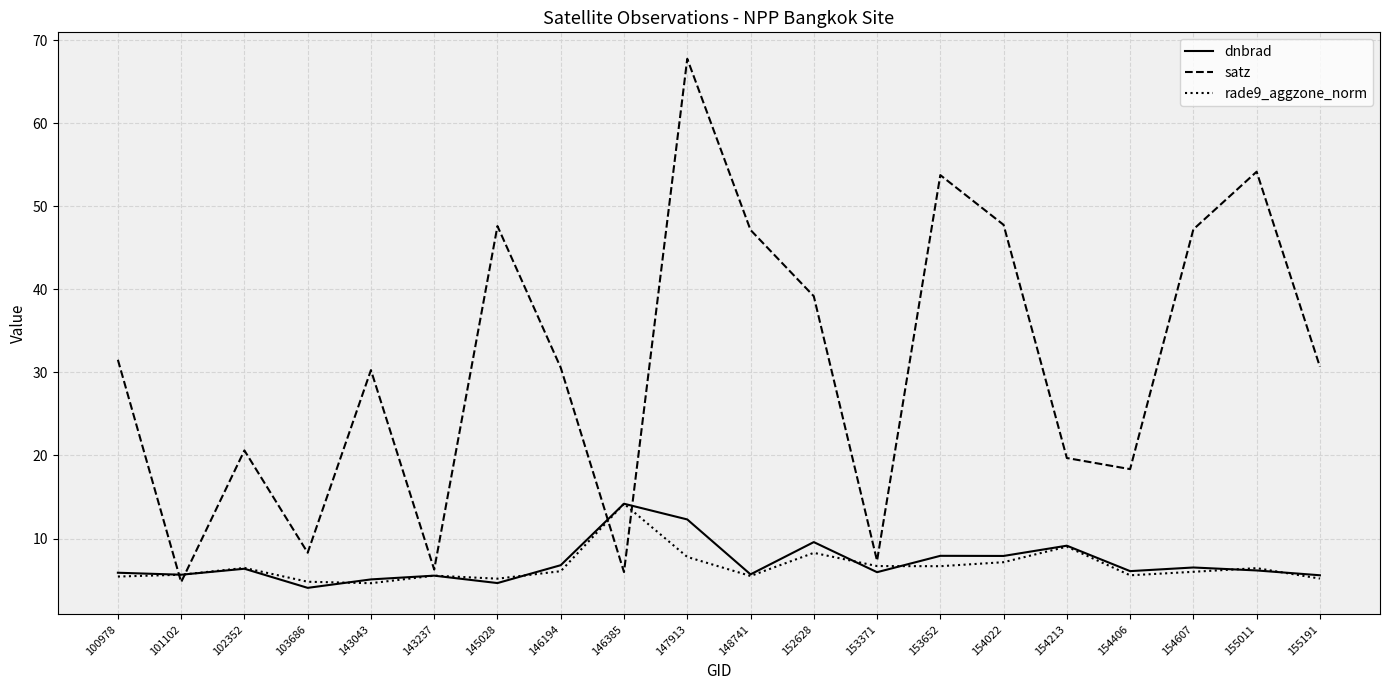

Is it true that dnbrad equals 14.2 at 146385?

True